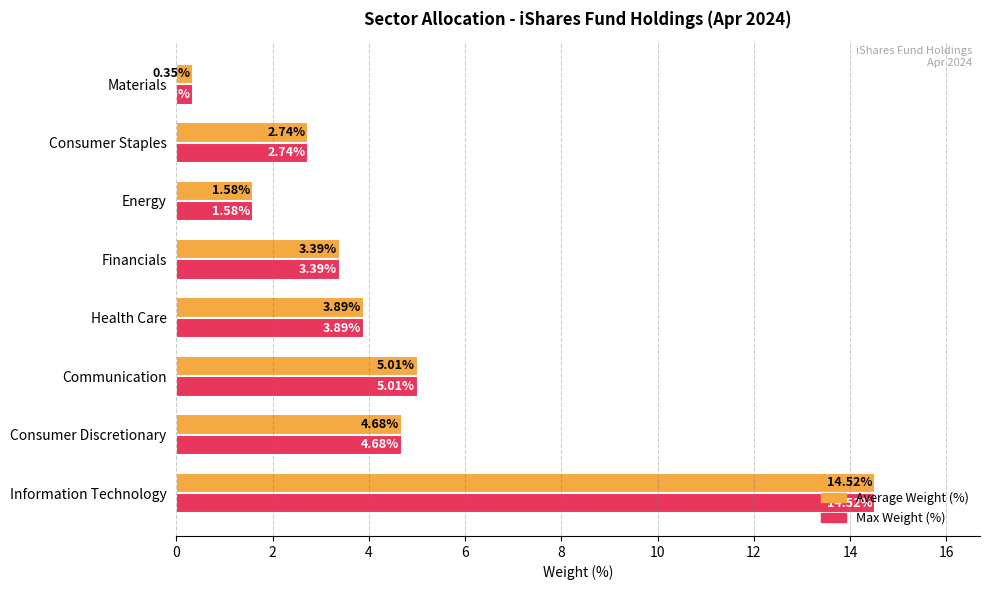

Where is Average Weight (%) nearest to the value 7?

Communication